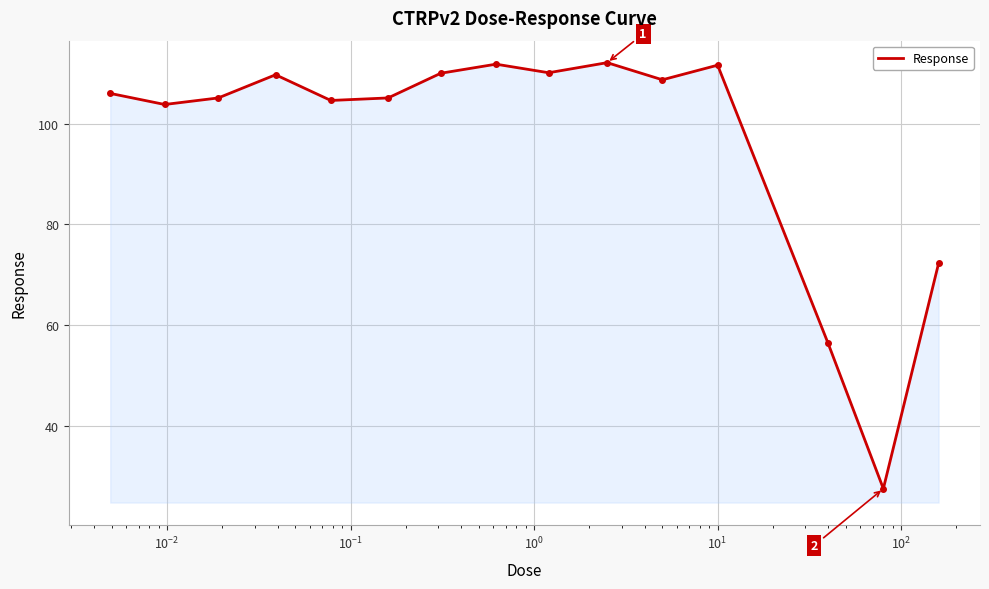

What is the difference between the maximum and minimum values?

84.5